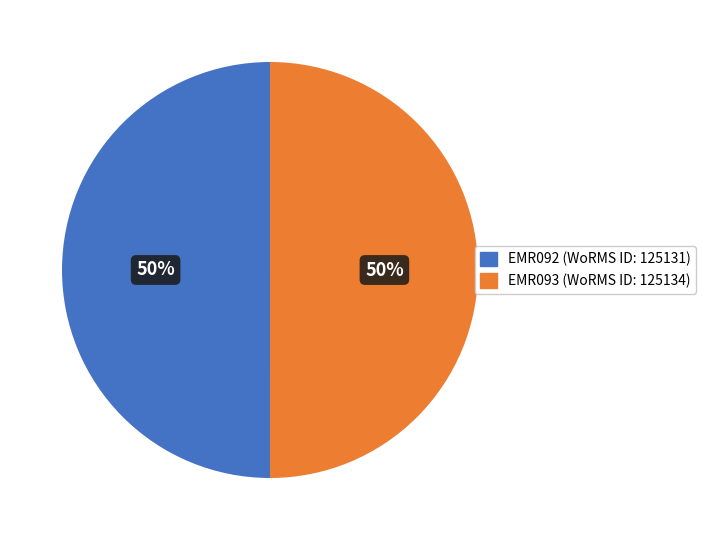

What percentage is the EMR092 slice, to the nearest percent?

50%